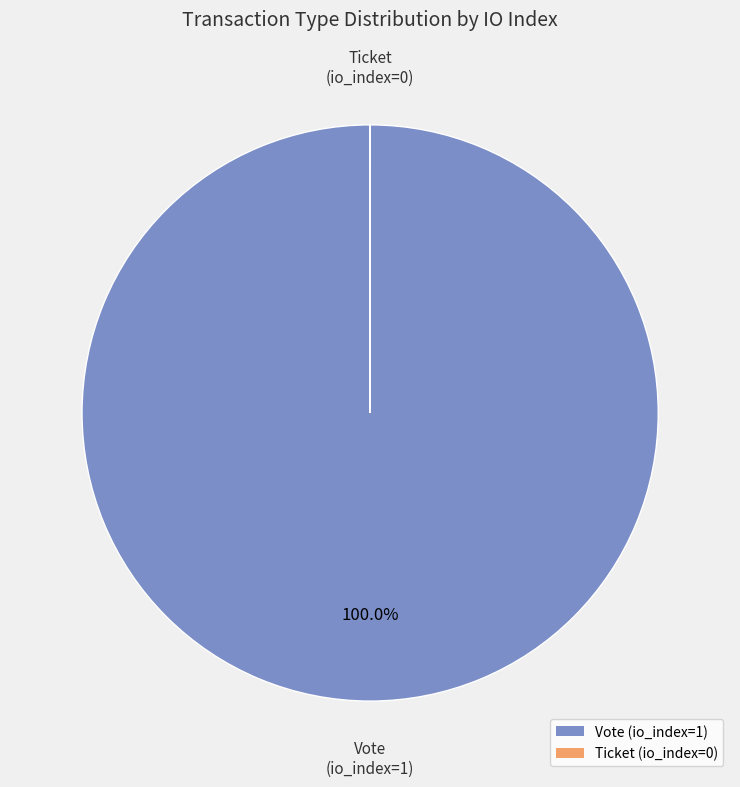

Which category has the biggest portion of the pie?

Vote (io_index=1)